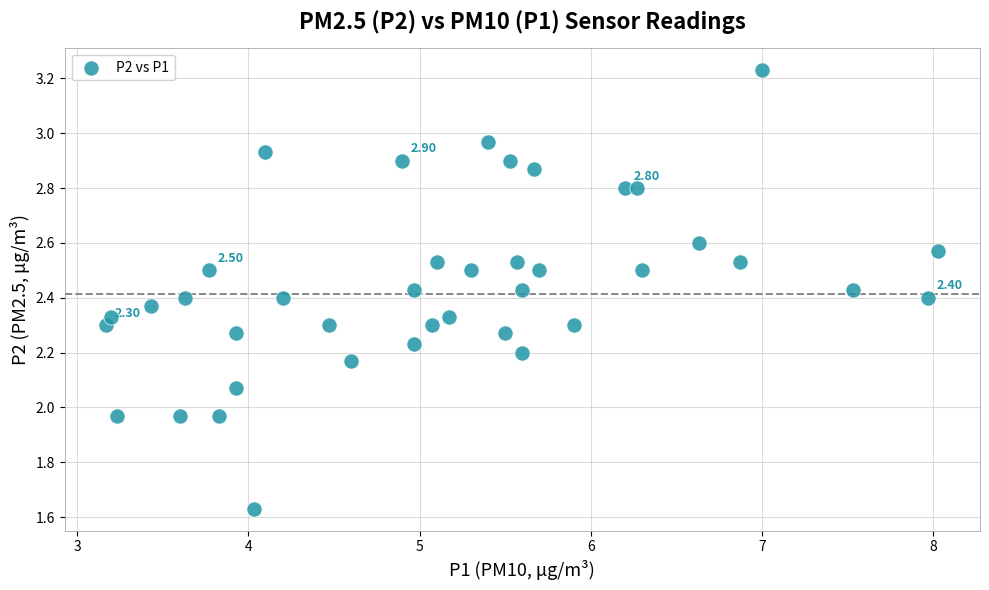

What is the range of X values (max minus min)?

4.9